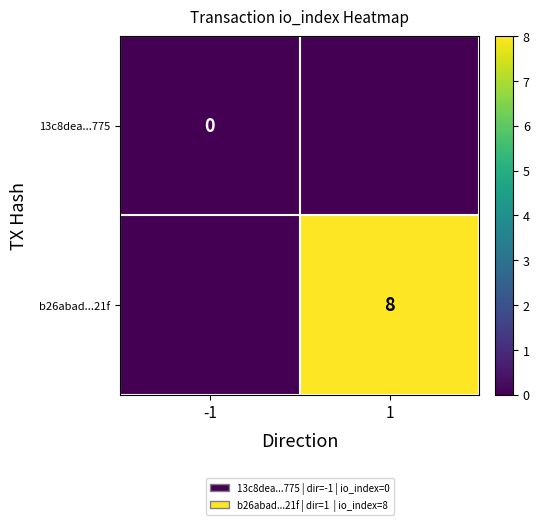

Is it true that b26abad...21f equals 8 at 1?

True